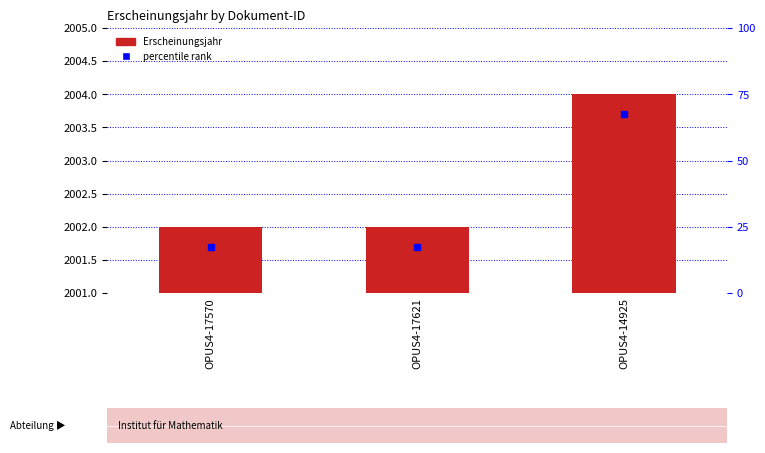

Which label corresponds to the largest value in the chart?

OPUS4-14925